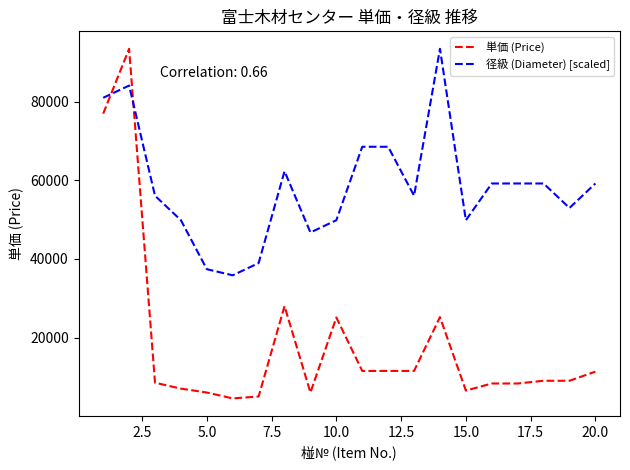

Which series has the largest range (max minus min)?

単価 (Price)